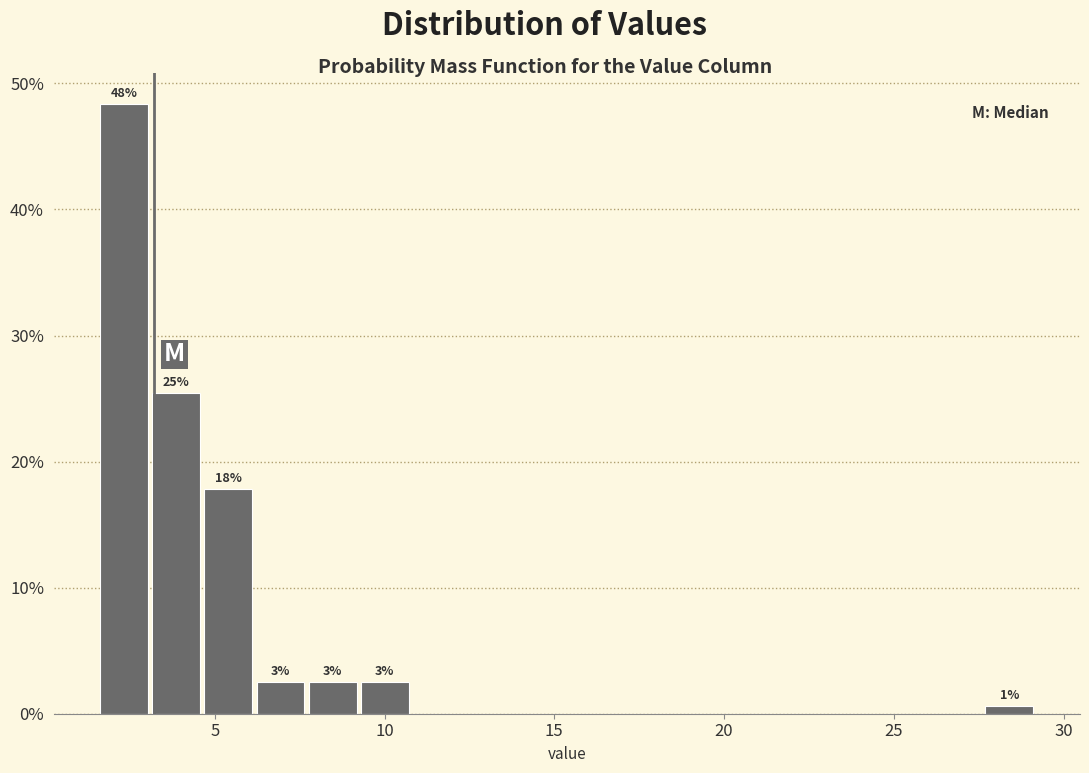

Around what value on the x-axis is the tallest bar? Give the approximate position of its centre, as read against the axis.

2.5